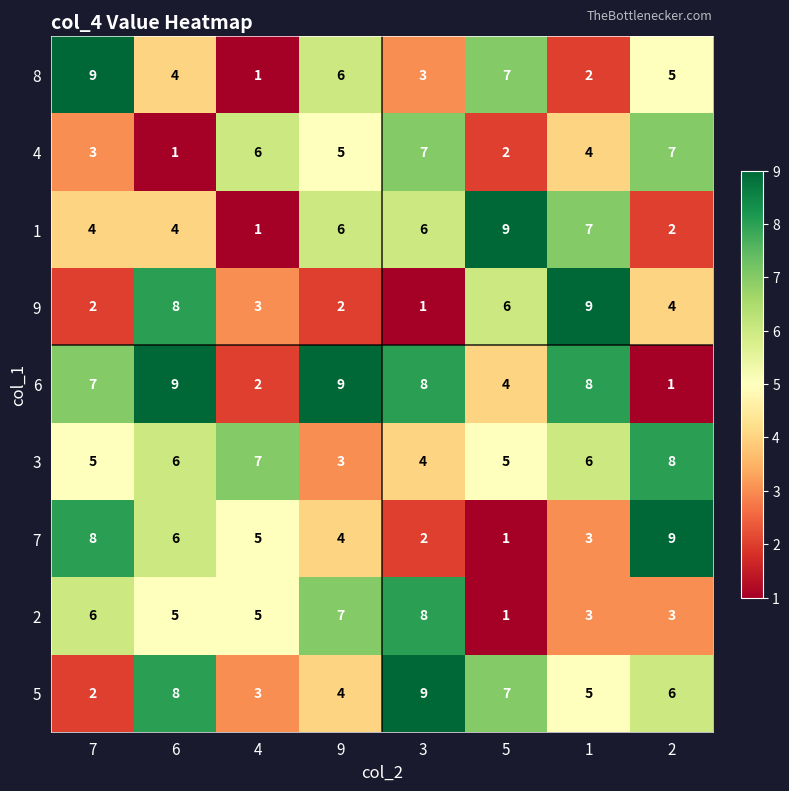

How many values in the 9 series are below 4?

4